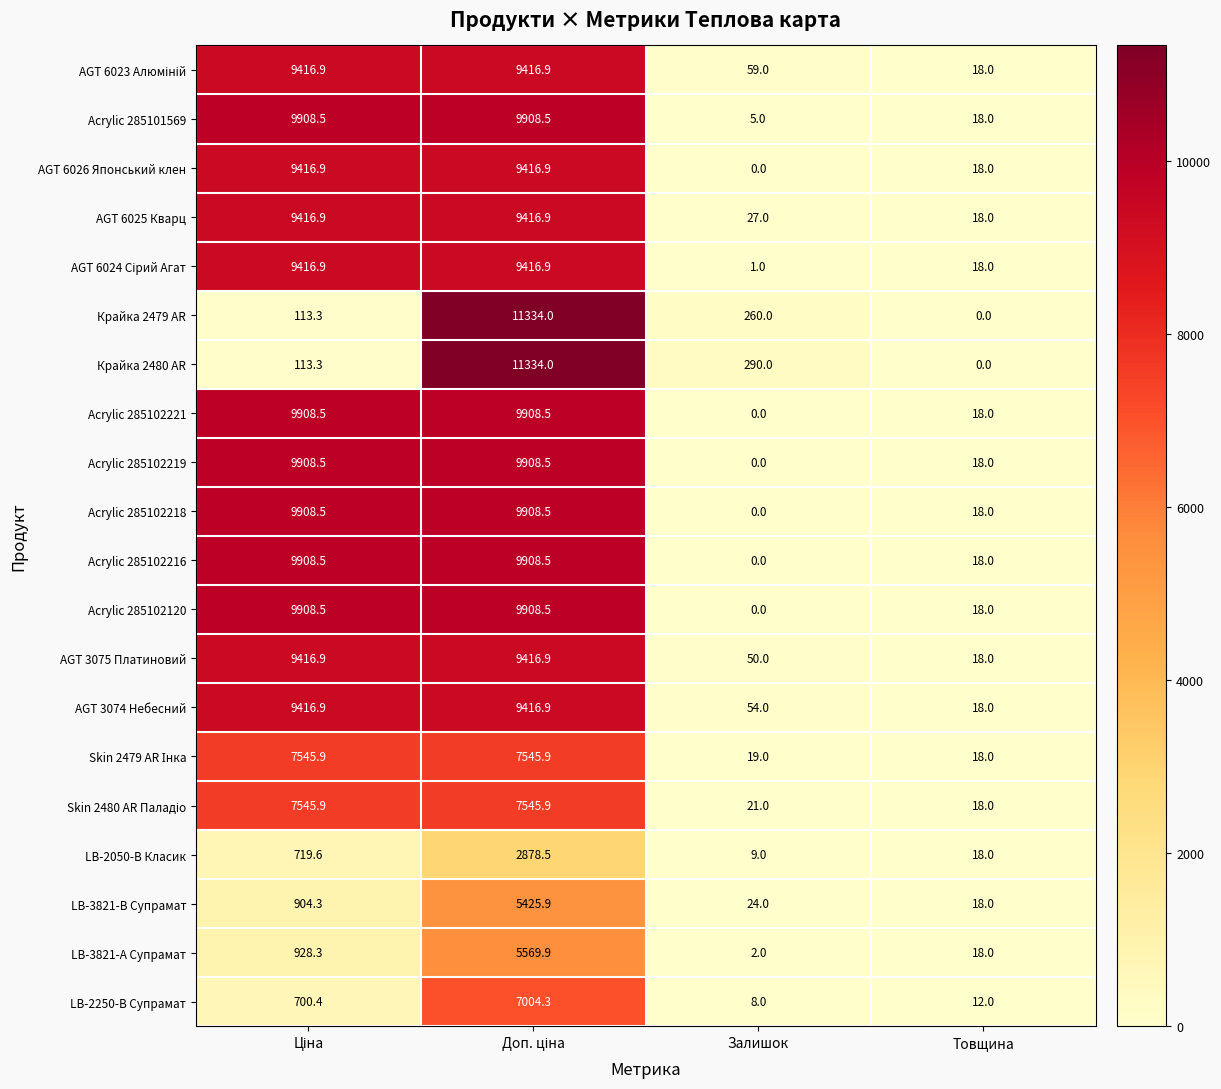

At which label is Acrylic 285102218 closest to 4954?

Товщина